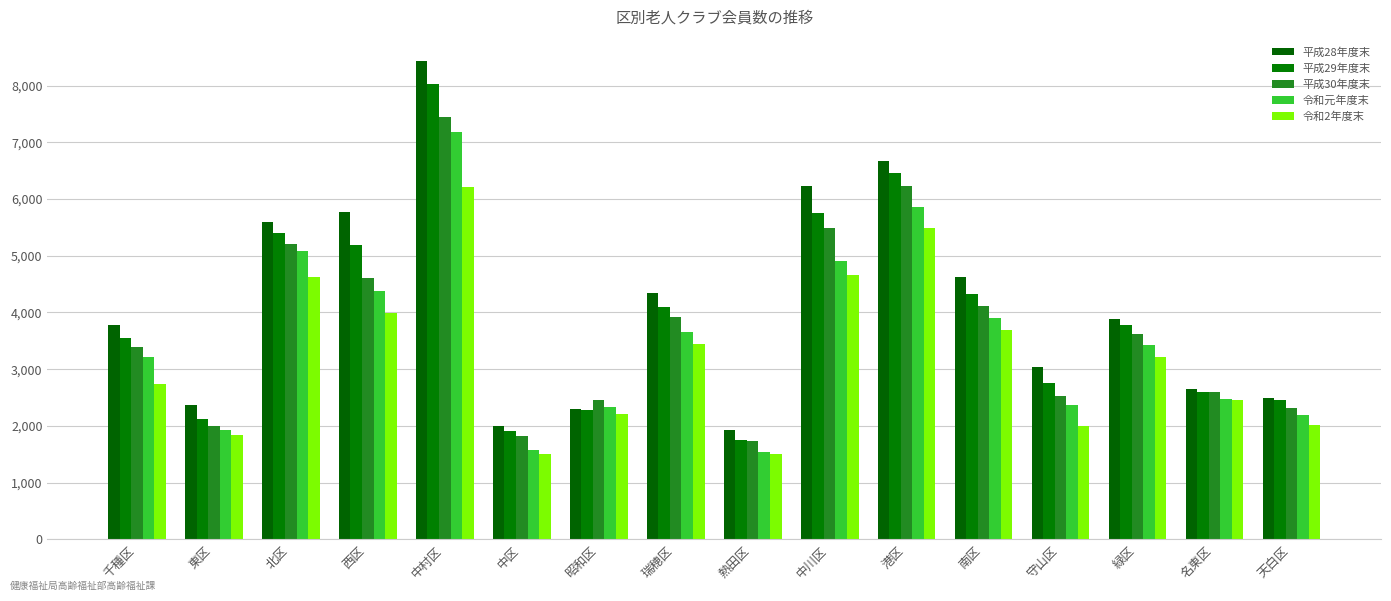

Reading left to right, what are all the values shown in this chart?

平成28年度末: 千種区=3771	東区=2375	北区=5599	西区=5773	中村区=8436	中区=2003	昭和区=2299	瑞穂区=4335	熱田区=1921	中川区=6230	港区=6676	南区=4619	守山区=3037	緑区=3892	名東区=2649	天白区=2501
平成29年度末: 千種区=3550	東区=2128	北区=5405	西区=5186	中村区=8033	中区=1911	昭和区=2276	瑞穂区=4093	熱田区=1749	中川区=5756	港区=6467	南区=4328	守山区=2764	緑区=3778	名東区=2591	天白区=2453
平成30年度末: 千種区=3400	東区=2005	北区=5206	西区=4614	中村区=7447	中区=1829	昭和区=2455	瑞穂区=3927	熱田区=1742	中川区=5490	港区=6234	南区=4120	守山区=2533	緑区=3623	名東区=2590	天白区=2319
令和元年度末: 千種区=3208	東区=1930	北区=5079	西区=4374	中村区=7184	中区=1582	昭和区=2332	瑞穂区=3653	熱田区=1544	中川区=4912	港区=5862	南区=3908	守山区=2373	緑区=3422	名東区=2474	天白区=2189
令和2年度末: 千種区=2737	東区=1838	北区=4622	西区=3995	中村区=6210	中区=1498	昭和区=2203	瑞穂区=3442	熱田区=1498	中川区=4653	港区=5493	南区=3685	守山区=2004	緑区=3209	名東区=2453	天白区=2017